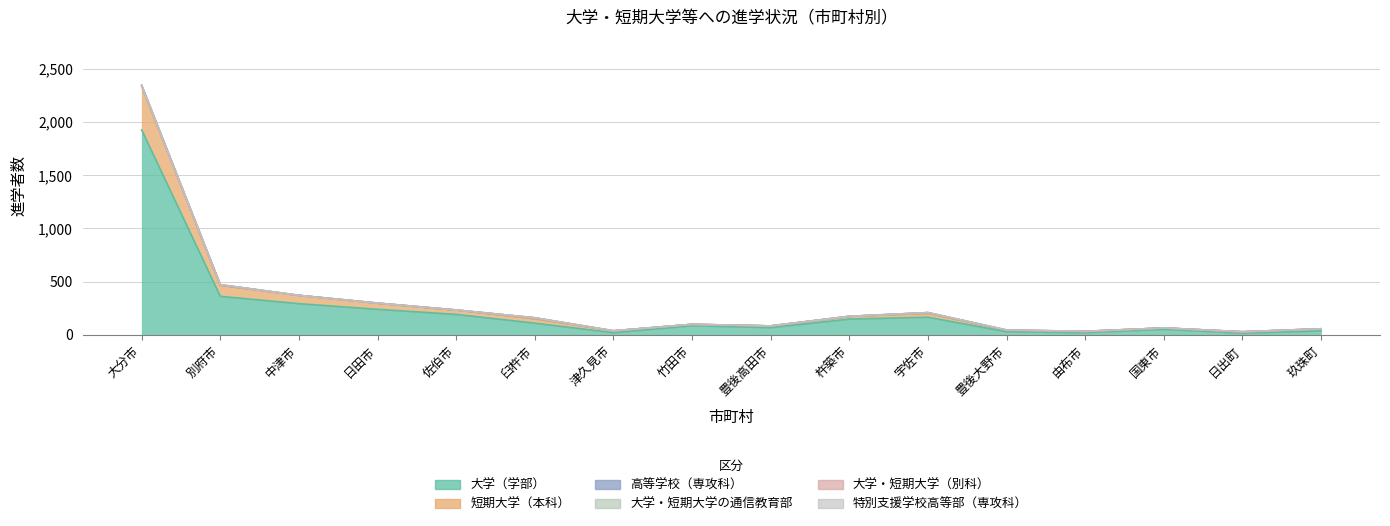

True or false: 大学（学部） and 特別支援学校高等部（専攻科） cross at least once.

False